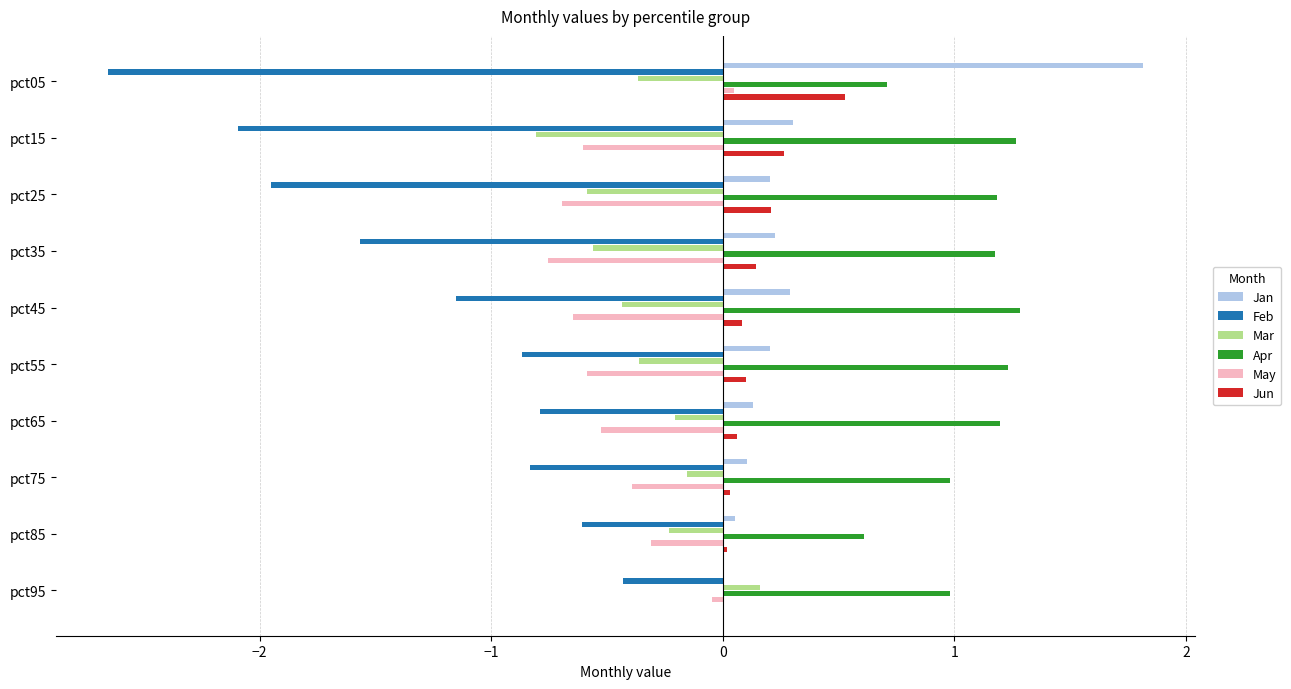

What are all the series names shown in the legend?

Jan, Feb, Mar, Apr, May, Jun